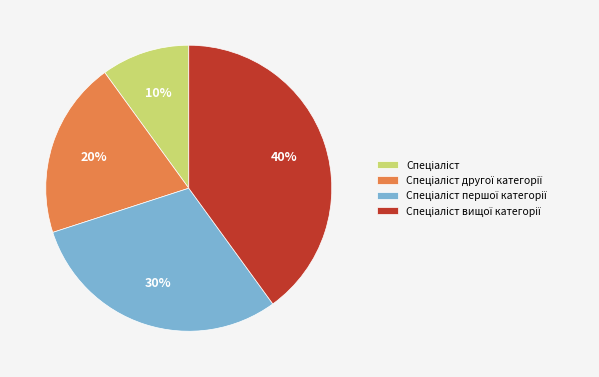

How many segments does this pie chart have?

4